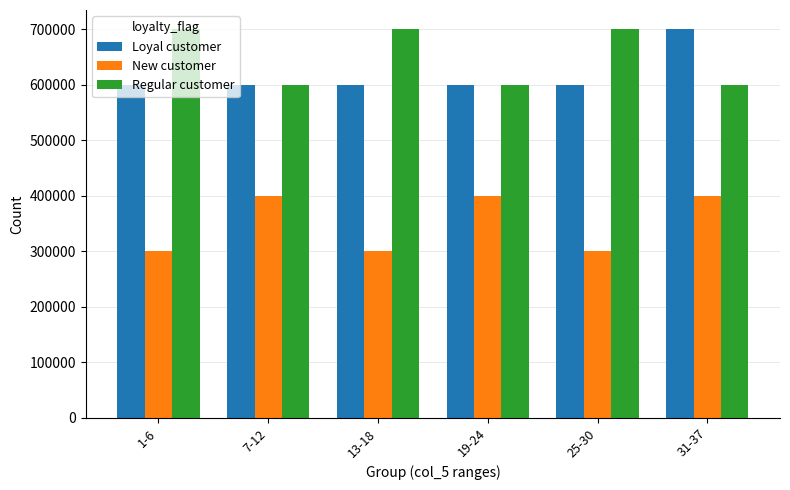

What is the maximum value shown in the chart?

700000